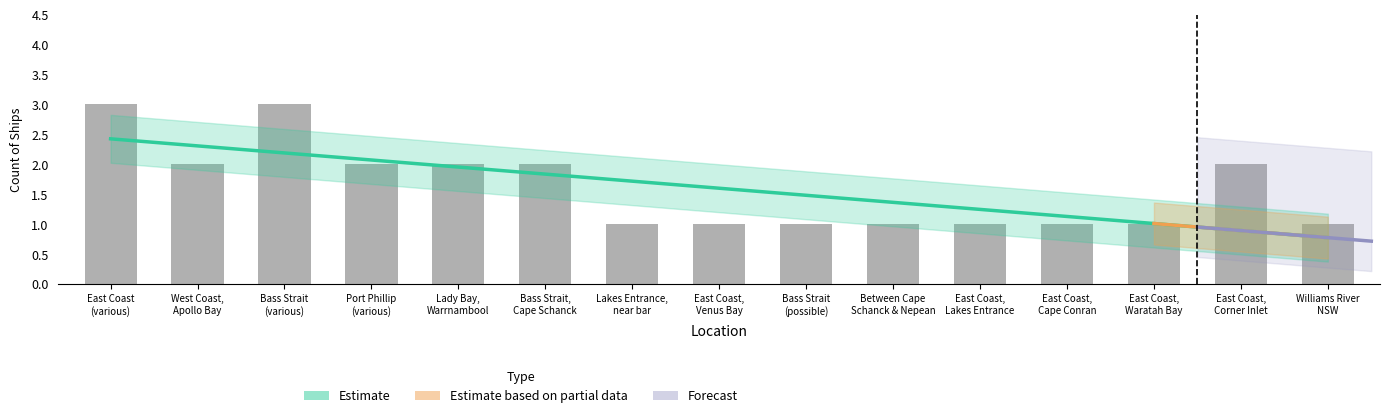

How many bars are there in total?

15